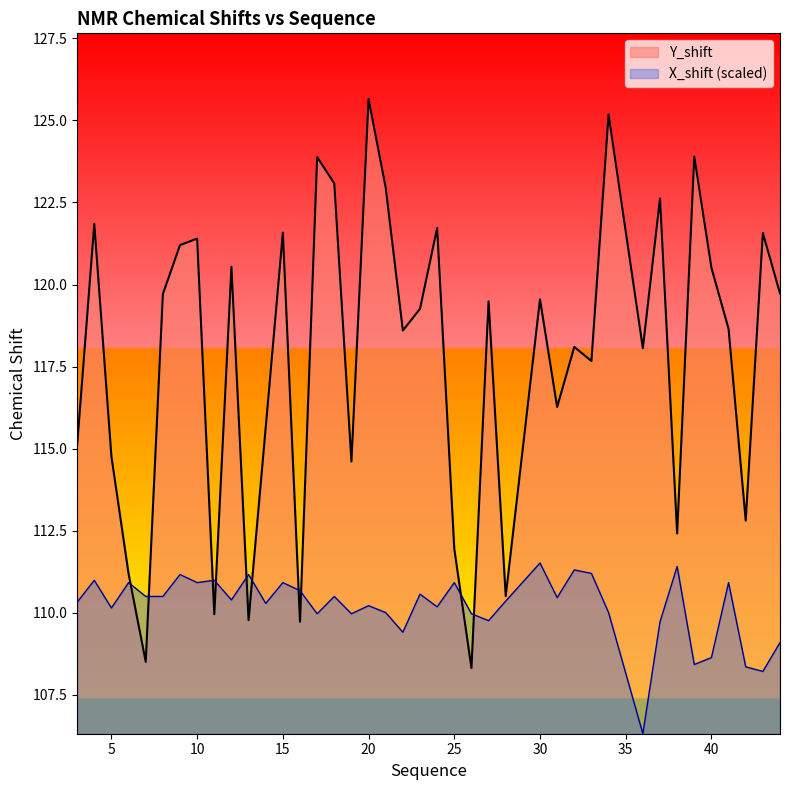

Reading left to right, extract all data points from this chart.

Y_shift: 3=115.1	4=121.8	5=114.8	6=111.2	7=108.5	8=119.7	9=121.2	10=121.4	11=110.0	12=120.5	13=109.8	14=115.7	15=121.6	16=109.7	17=123.9	18=123.1	19=114.6	20=125.7	21=123.0	22=118.6	23=119.3	24=121.7	25=112.0	26=108.3	27=119.5	28=110.5	30=119.5	31=116.3	32=118.1	33=117.7	34=125.2	36=118.1	37=122.6	38=112.4	39=123.9	40=120.5	41=118.7	42=112.8	43=121.6	44=119.7
X_shift: 3=110.3	4=111.0	5=110.1	6=110.9	7=110.5	8=110.5	9=111.2	10=110.9	11=111.0	12=110.4	13=111.2	14=110.3	15=110.9	16=110.7	17=110.0	18=110.5	19=110.0	20=110.2	21=110.0	22=109.4	23=110.6	24=110.2	25=110.9	26=110.0	27=109.8	28=110.4	30=111.5	31=110.5	32=111.3	33=111.2	34=110.0	36=106.3	37=109.7	38=111.4	39=108.4	40=108.6	41=110.9	42=108.4	43=108.2	44=109.1